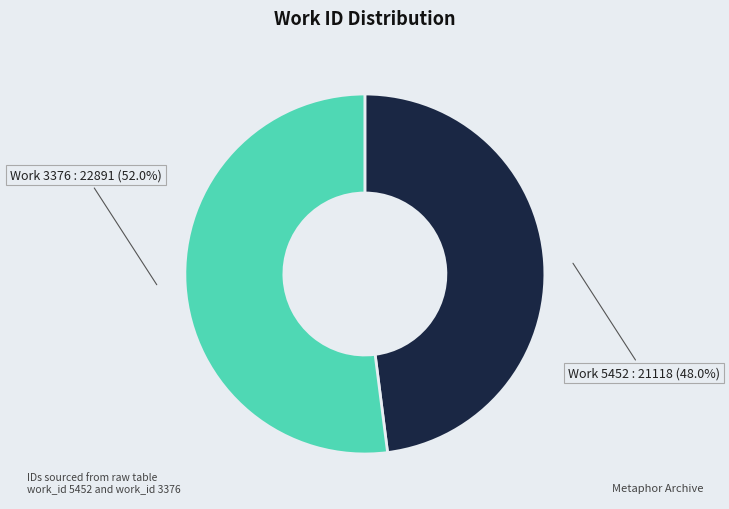

How many slices are in this pie chart?

2